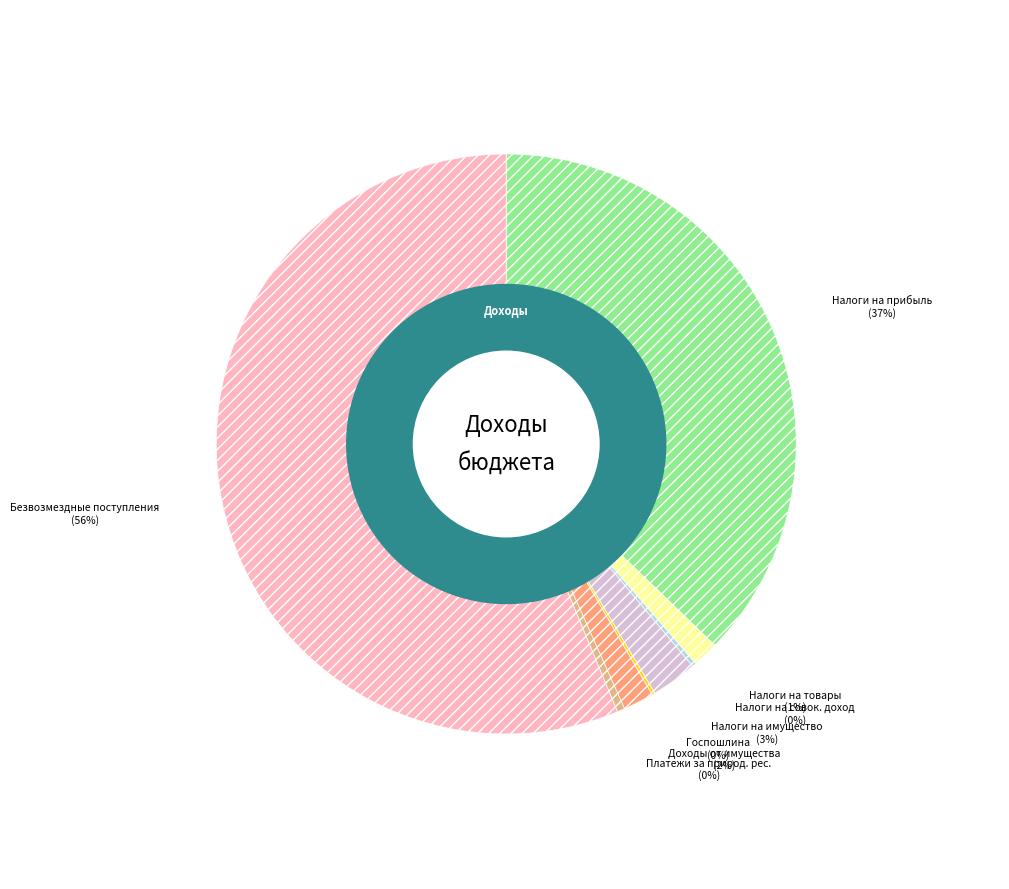

To the nearest percent, what is the average slice percentage?

12%